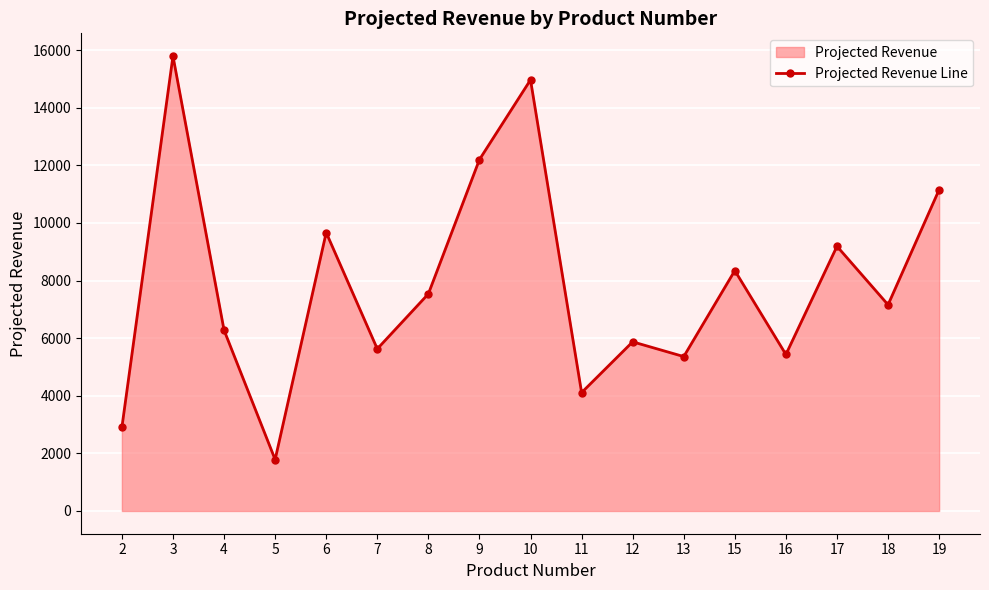

What is the value of the 15th point from the left?

9190.5